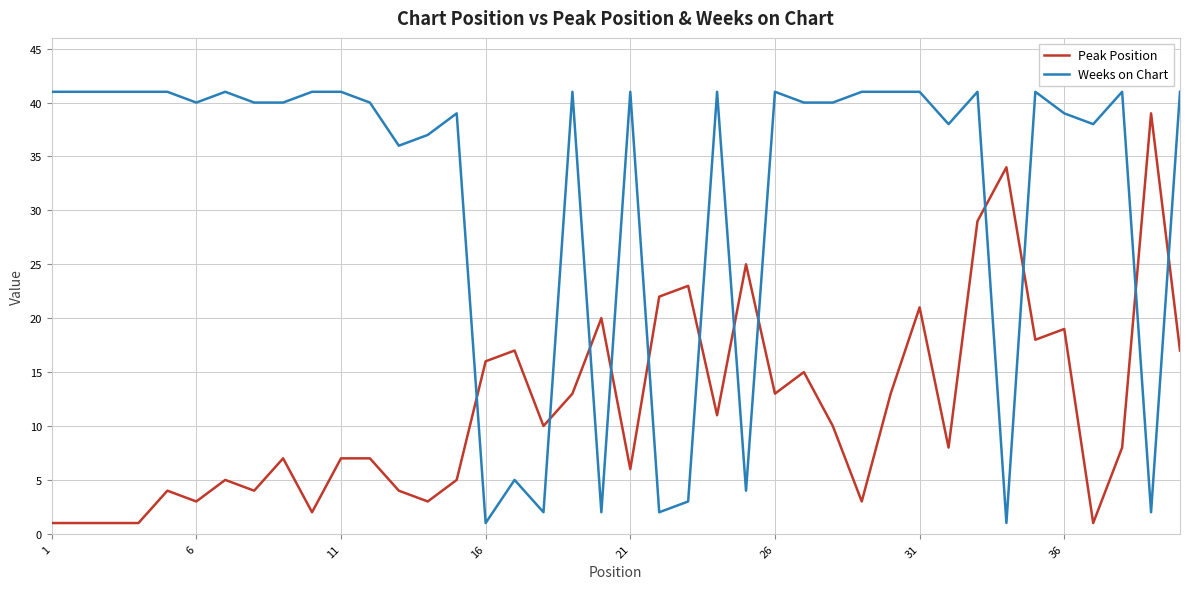

After their last crossing, which series has the higher values: Peak Position or Weeks on Chart?

Weeks on Chart